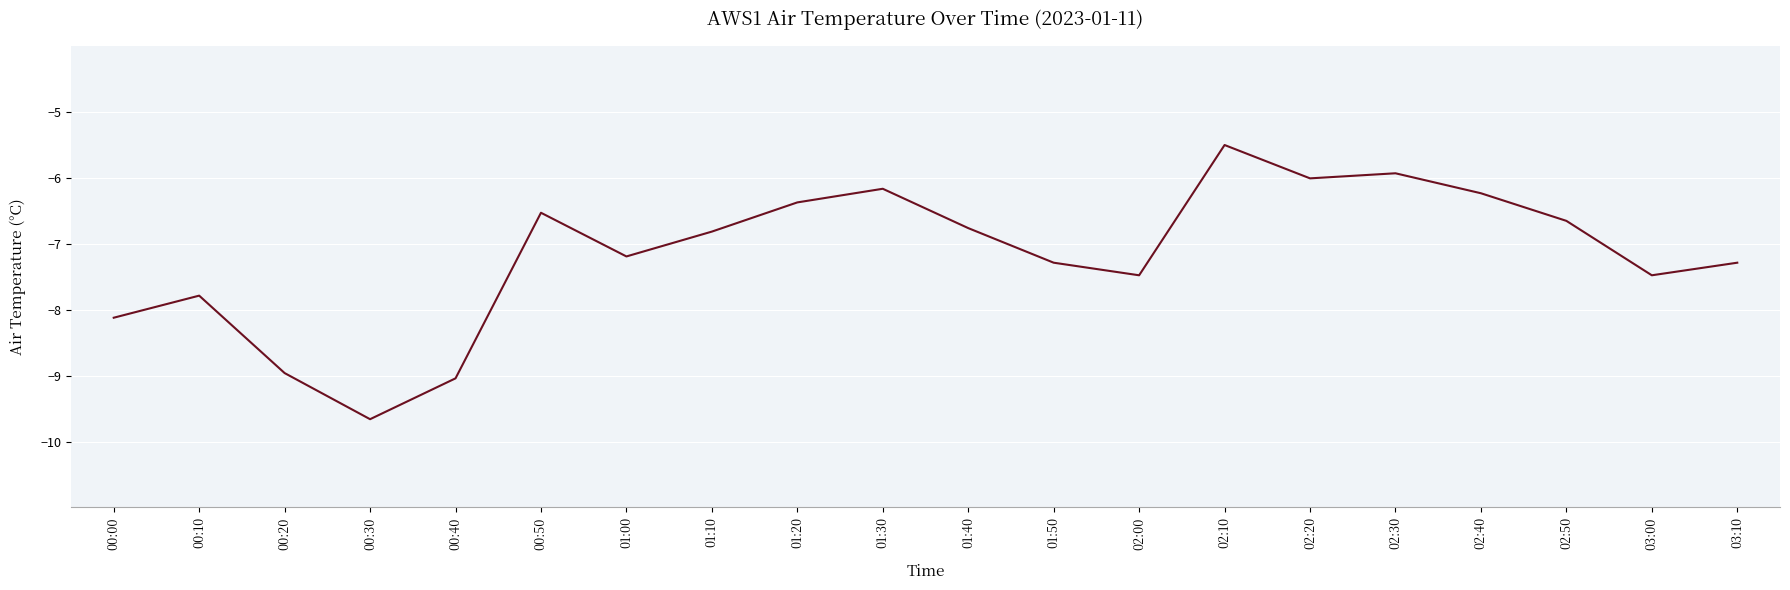

What is the maximum value shown in the chart?

-5.5